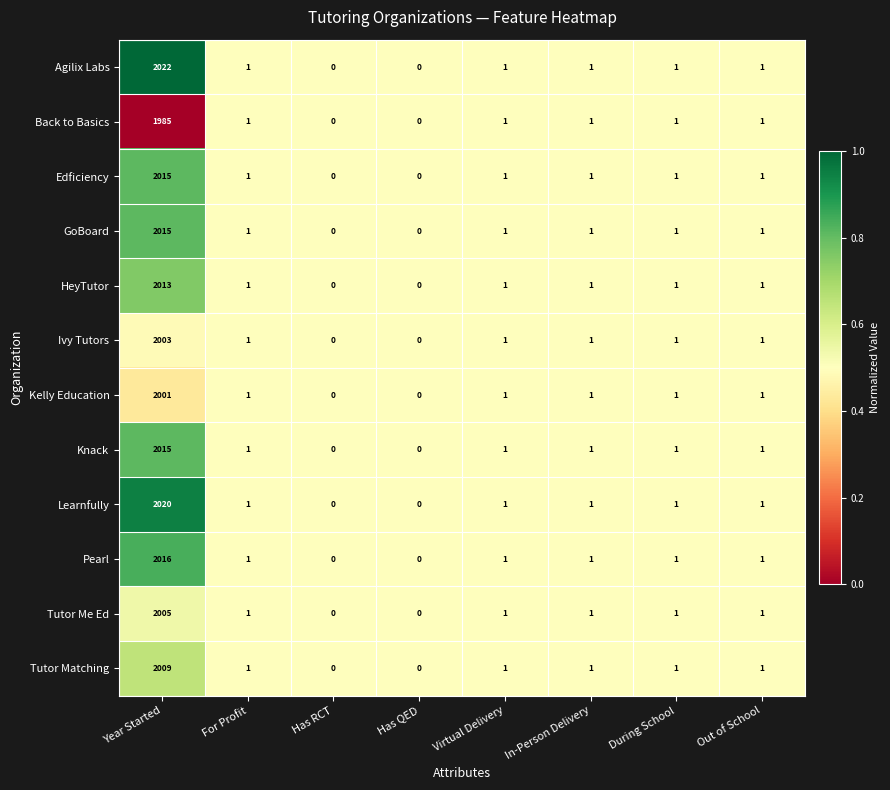

What is the sum of all HeyTutor values?

2018